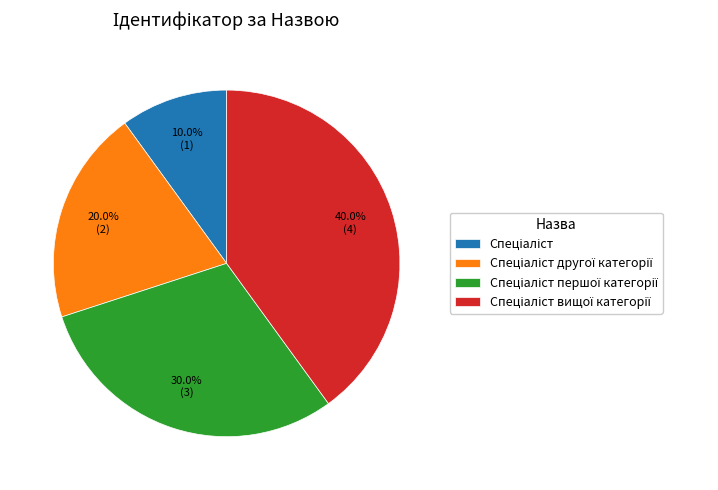

Is there any slice that represents more than half of the pie?

No